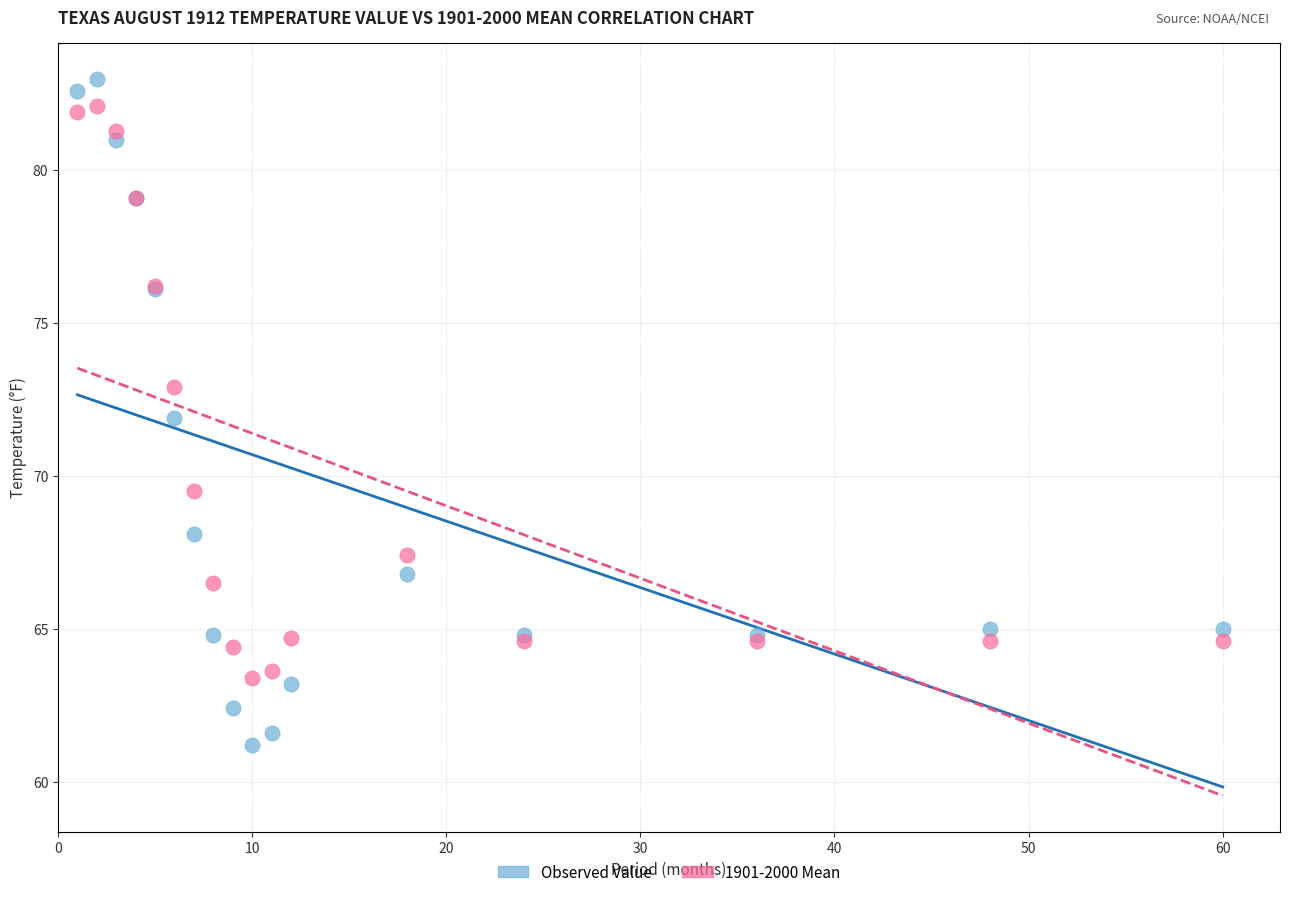

Which series has the largest Y range (max minus min)?

Observed Value